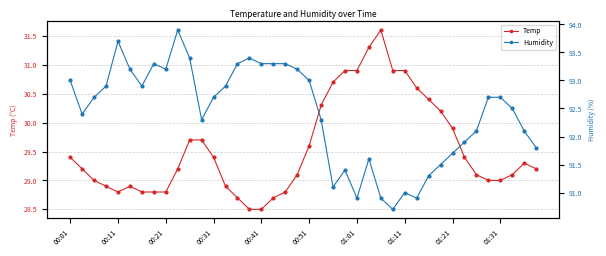

What is the value of the Temp point at the 32nd from the left?

30.2